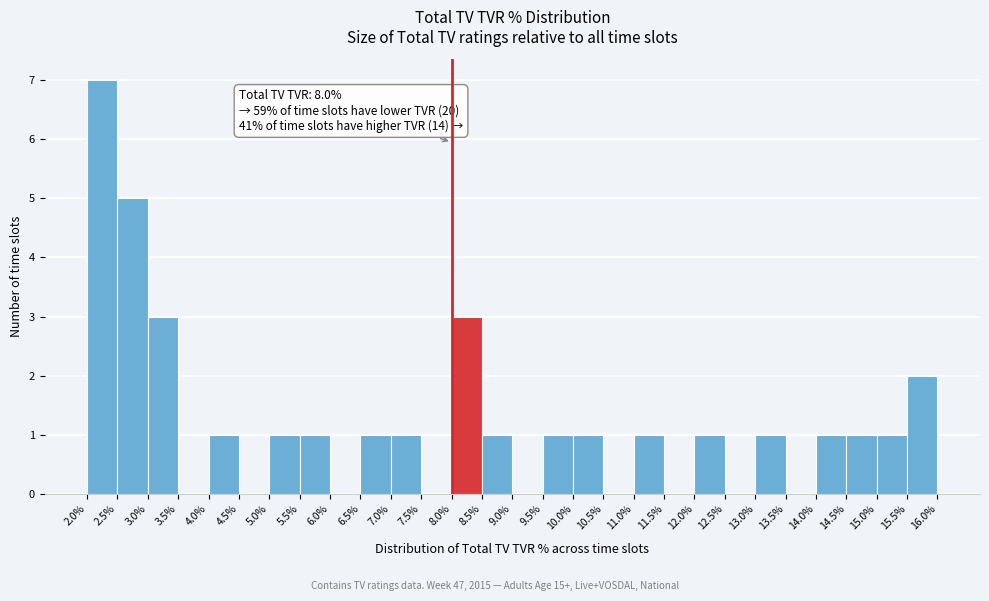

Over which range of the x-axis is the bar tallest?

2.0% to 2.5%